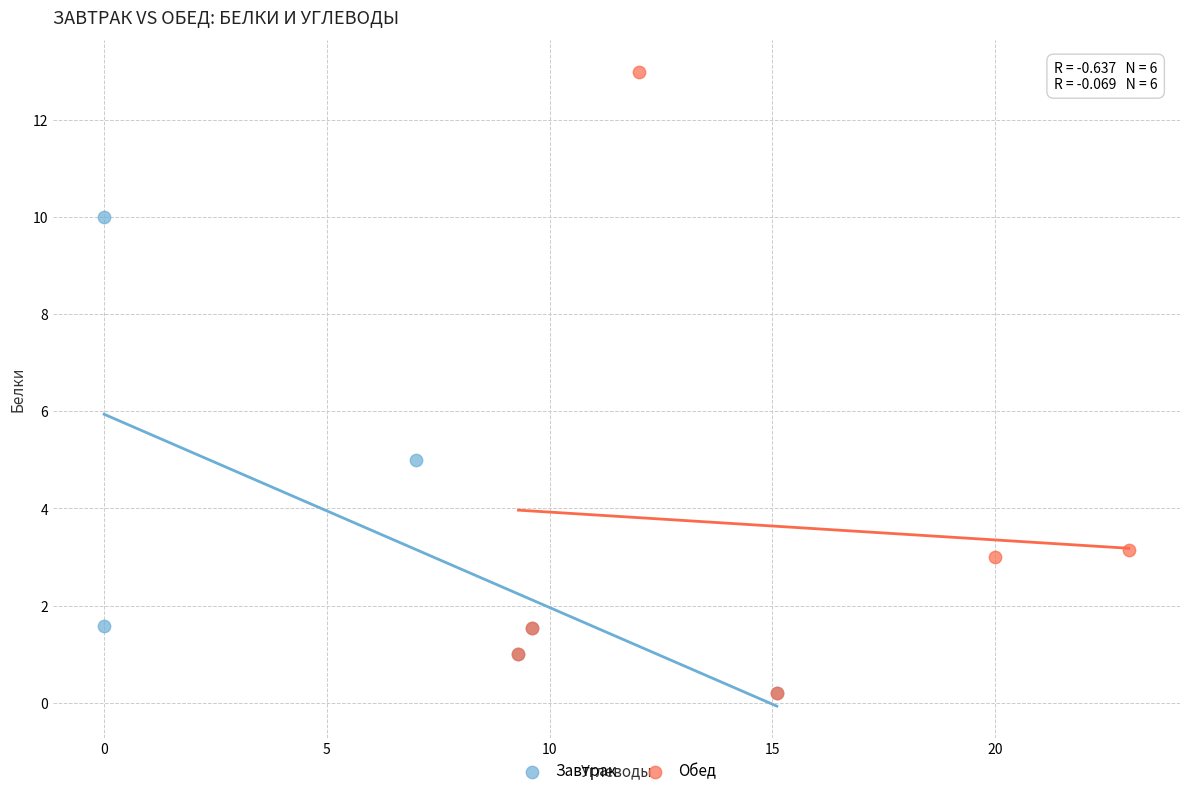

Which series contains the highest Y value?

Обед